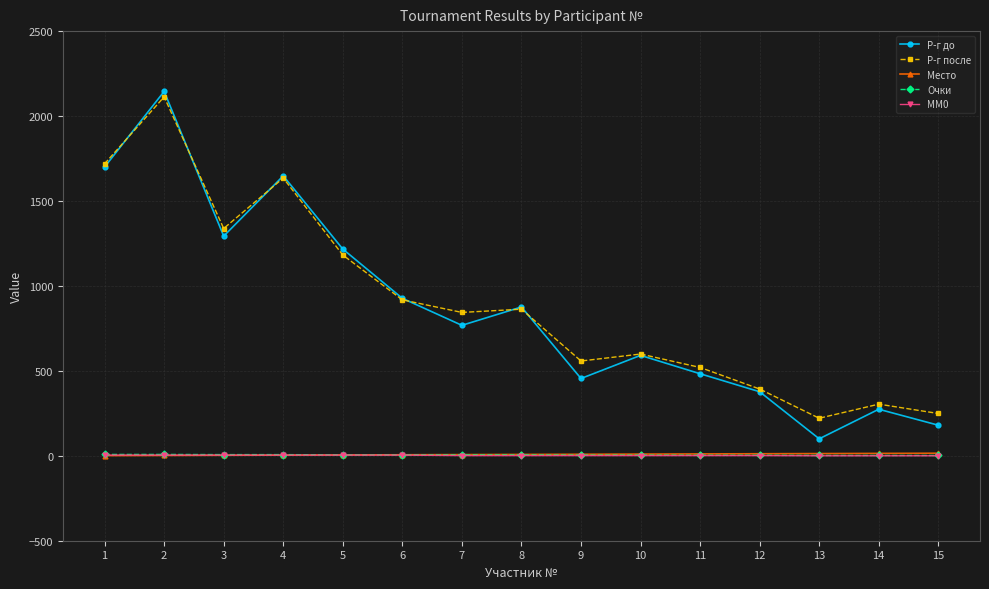

True or false: Р-г до and Место intersect in this chart.

False